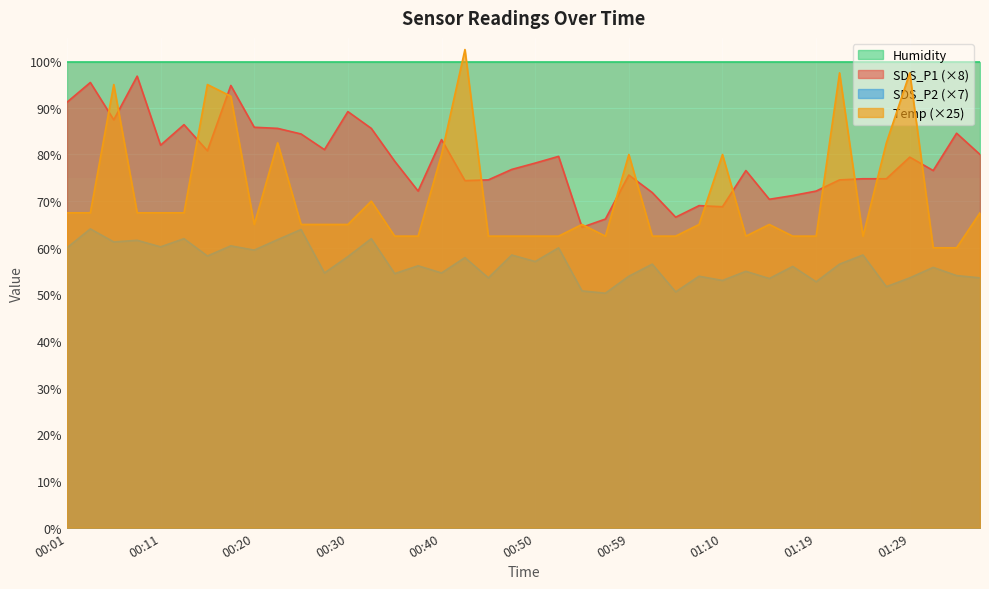

True or false: SDS_P2 has a value of 91.1 at 00:55.

False